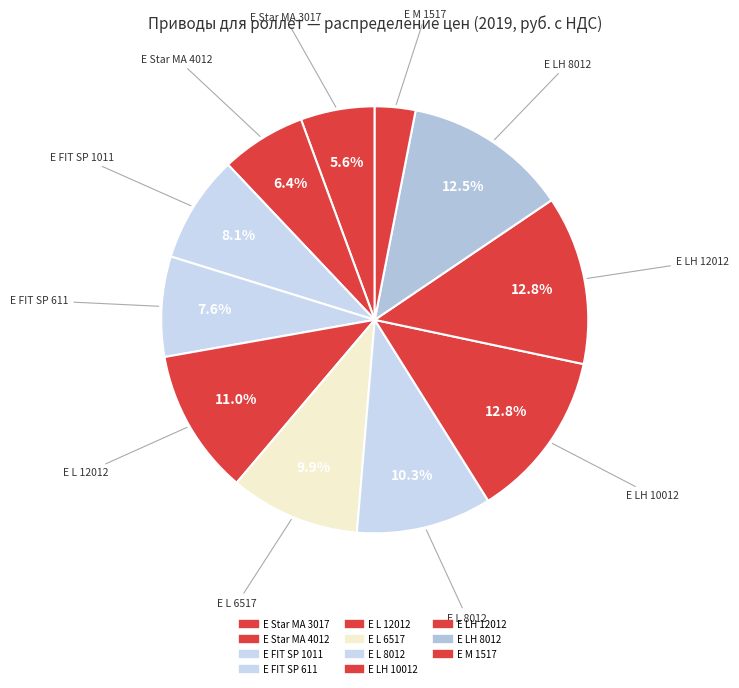

How many segments does this pie chart have?

11